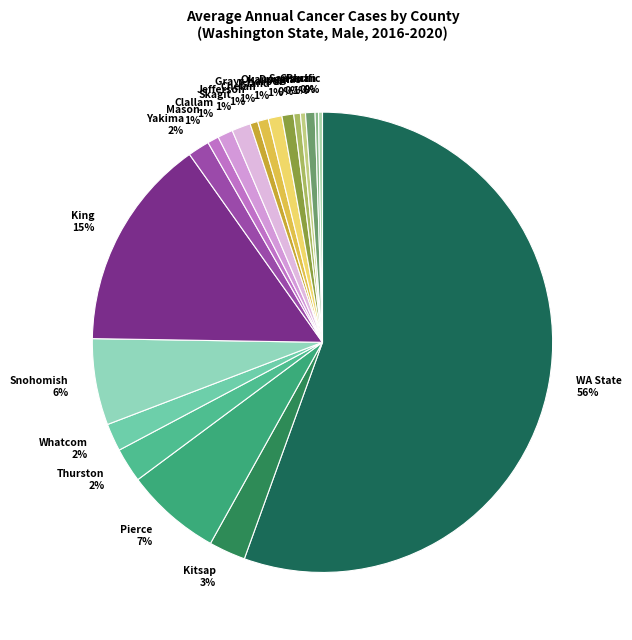

What percentage is the King slice, to the nearest percent?

15%